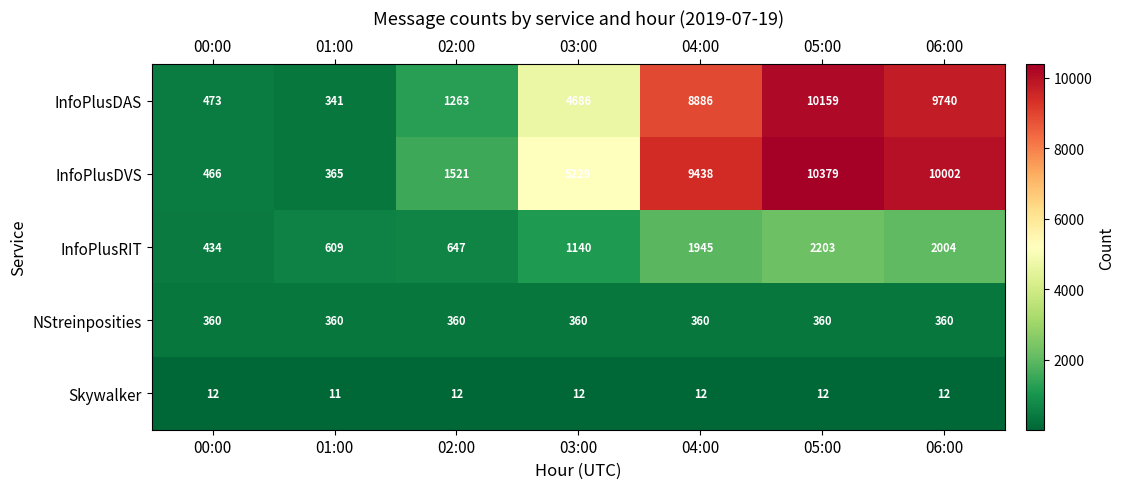

What is the total value across all series at 03:00?

11427